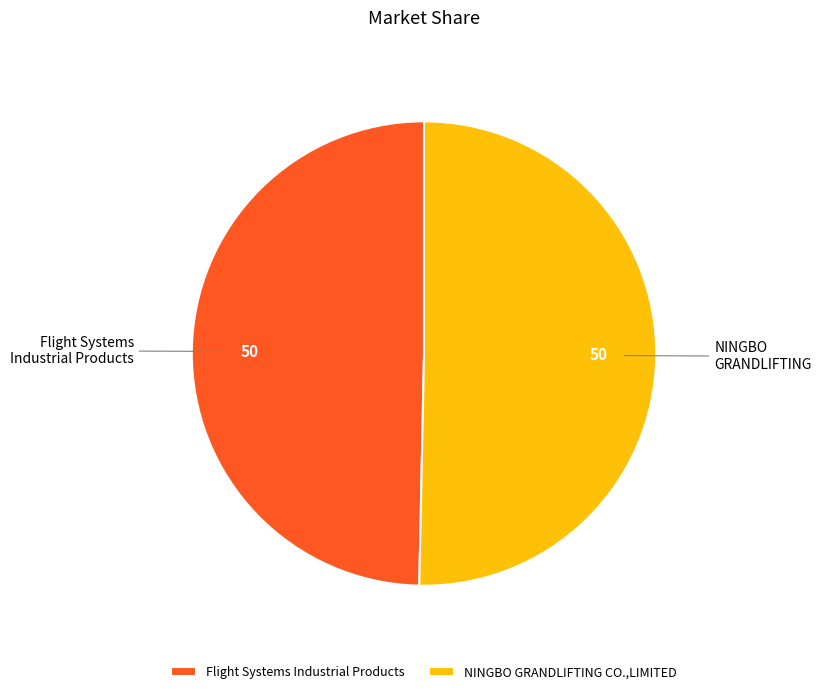

Count the number of slices in the pie.

2